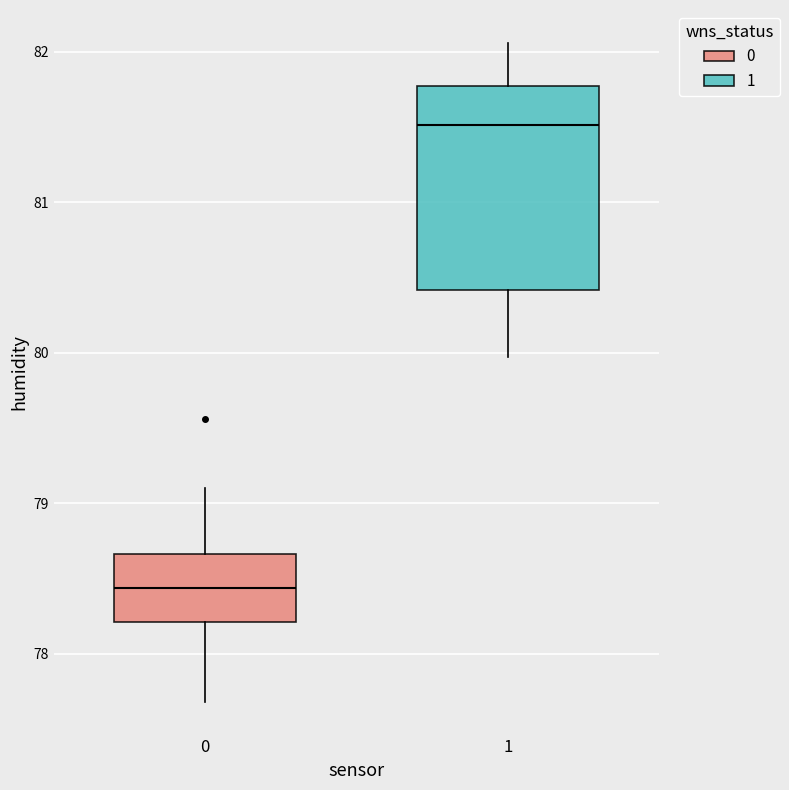

Comparing the boxes themselves (not the whiskers), which one is the tallest?

1